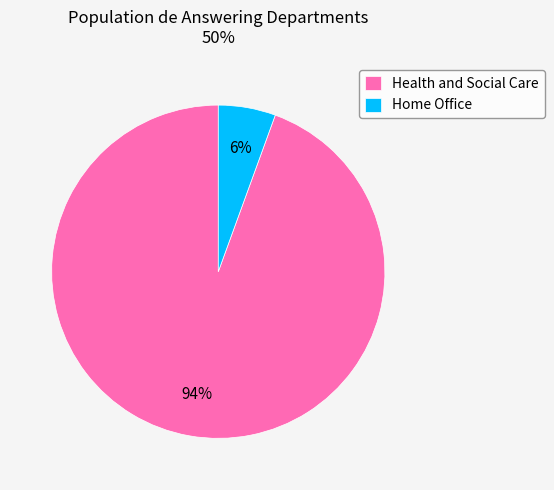

Which category has the smallest portion of the pie?

Home Office